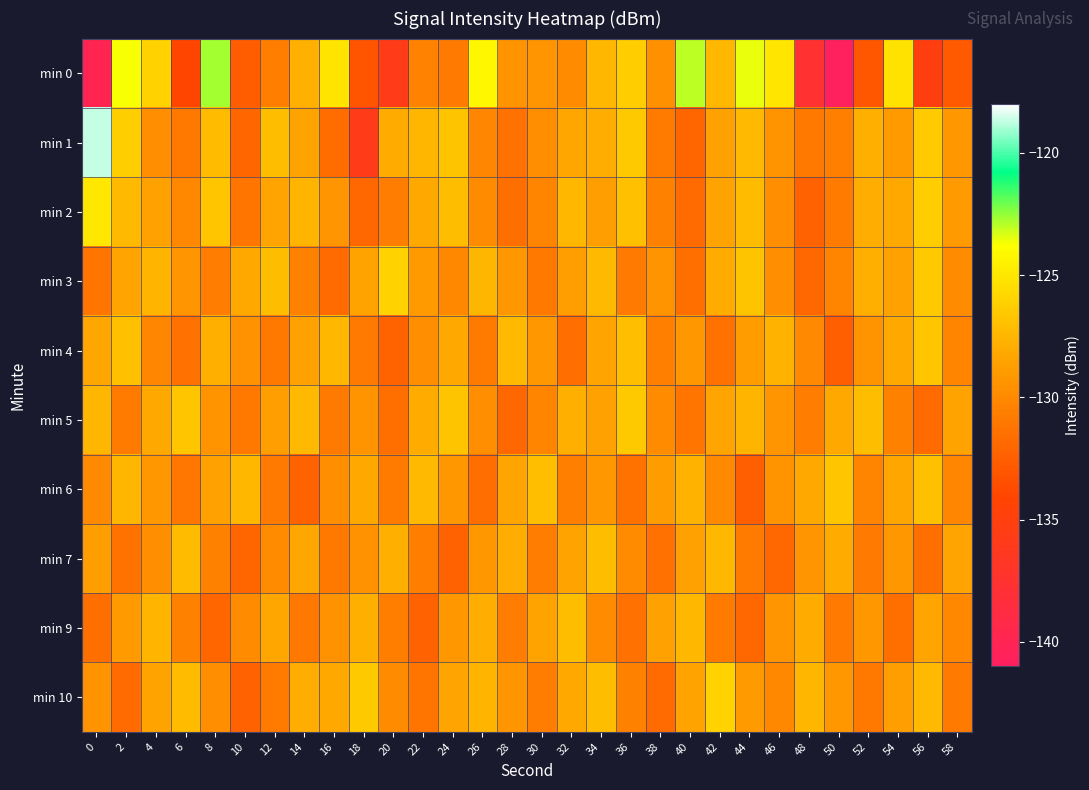

How many categories are shown in the chart?

30